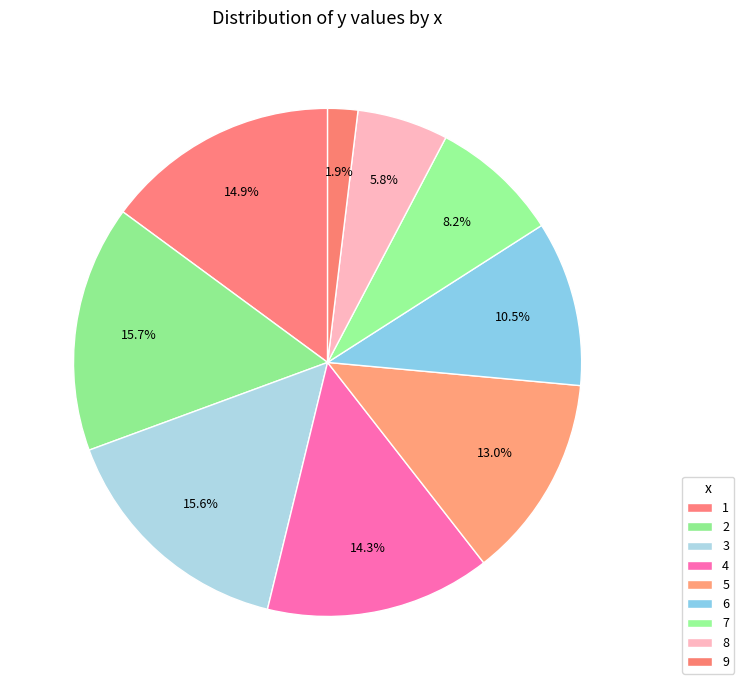

How many segments does this pie chart have?

9